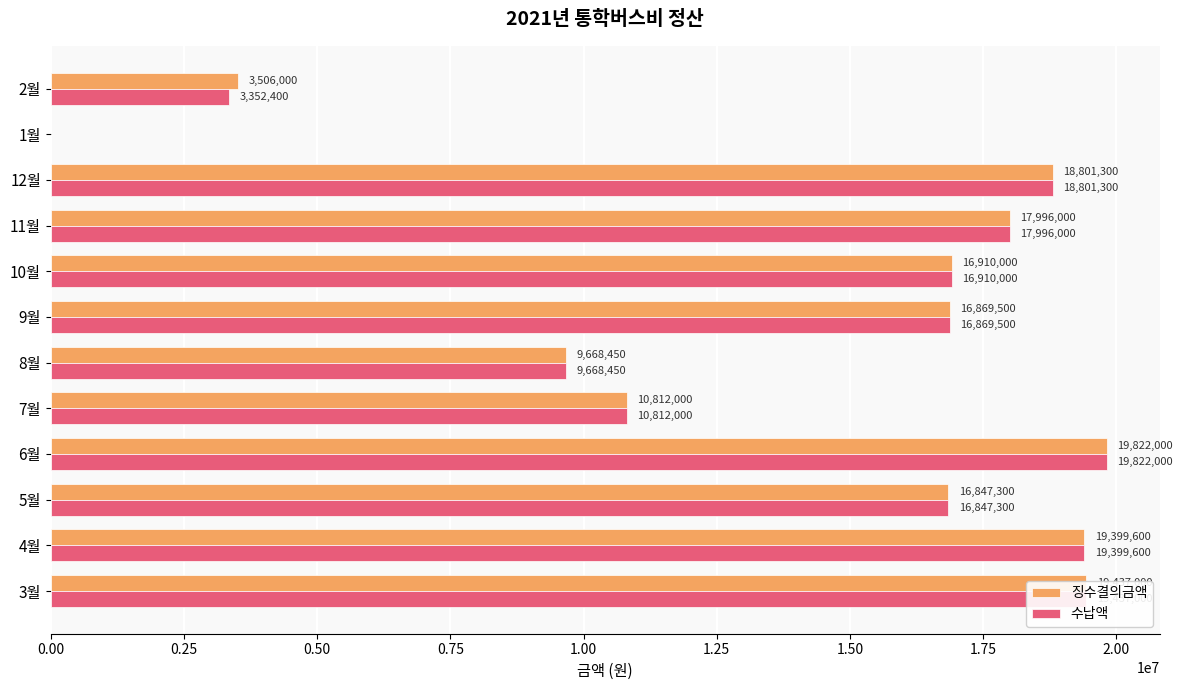

The 수납액 series shows -9888508 at 1월. True or false?

False